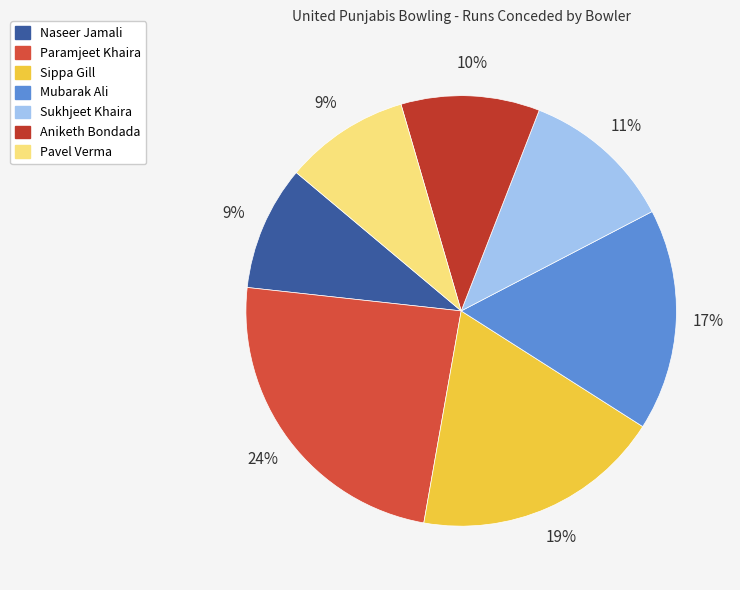

True or false: Sippa Gill accounts for 19% of the total.

True